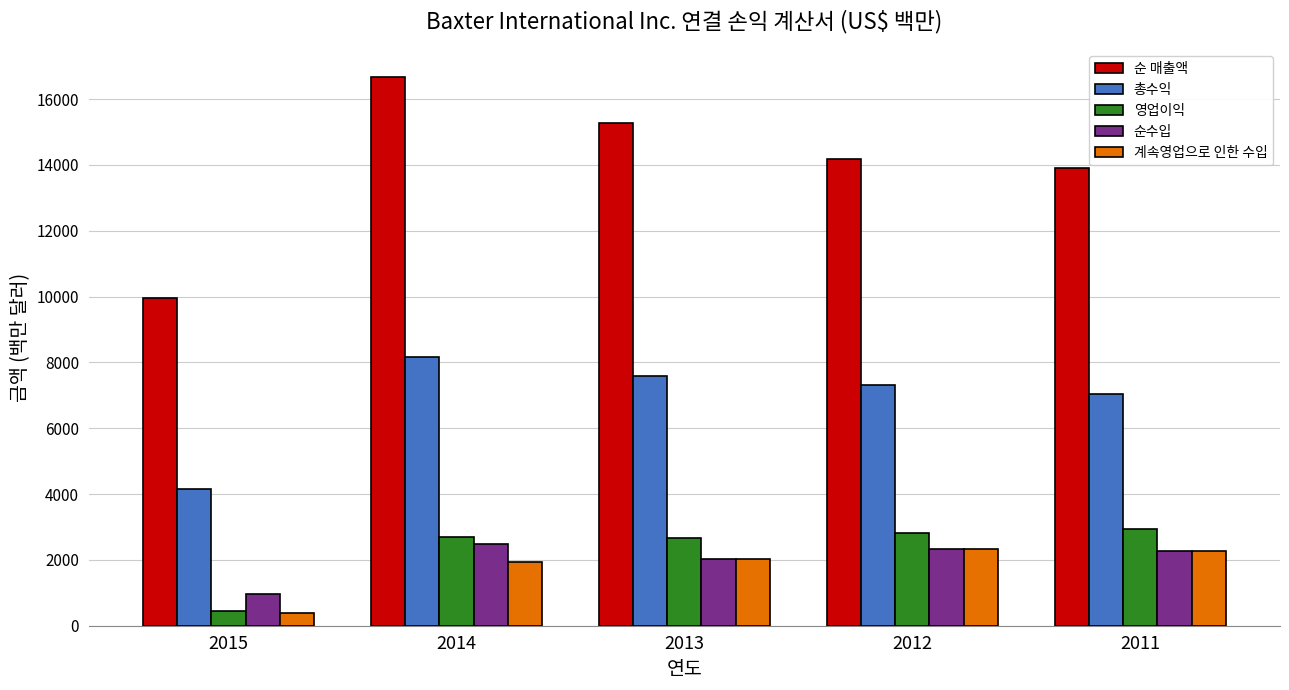

What is the difference between the second highest and minimum values in the 총수익 series?

3449